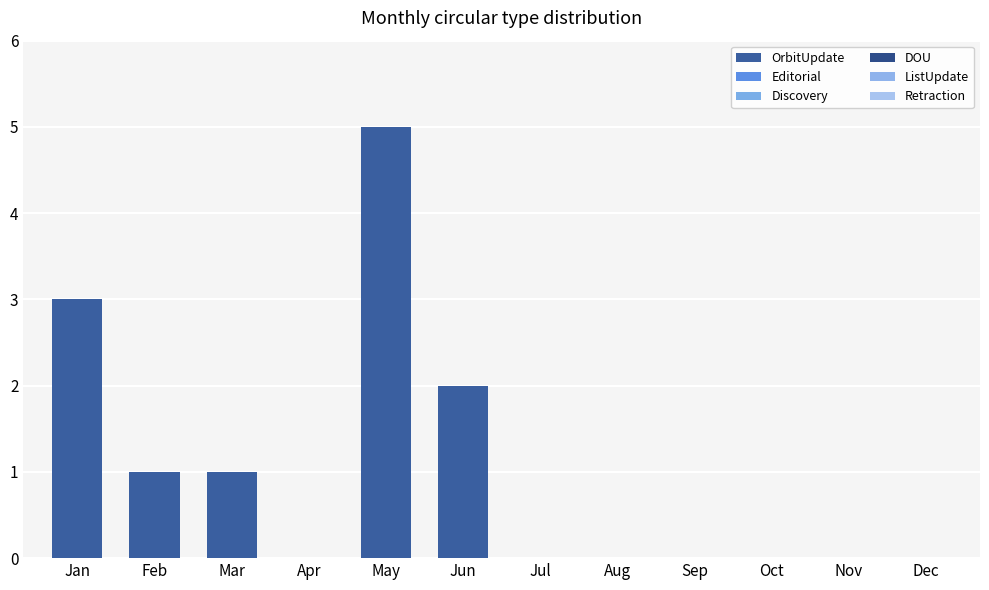

Does the chart contain stacked bars?

No